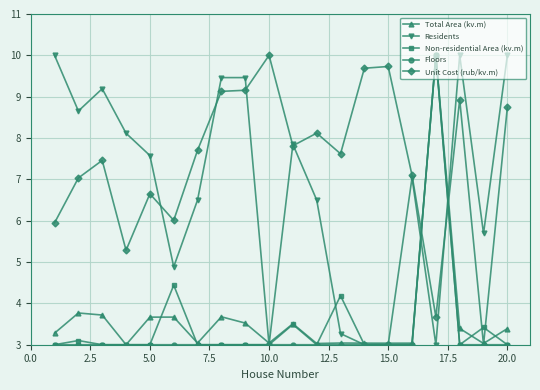

What is the value of the Non-residential Area (kv.m) point at the 17th from the left?

10.0